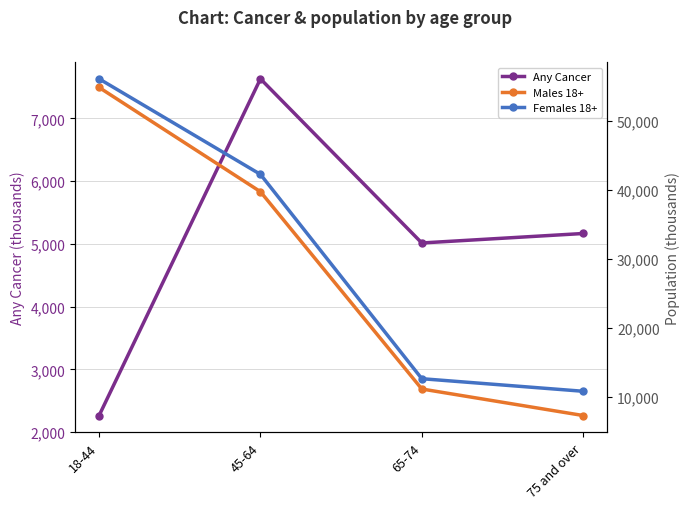

What position from the left is 65-74?

3